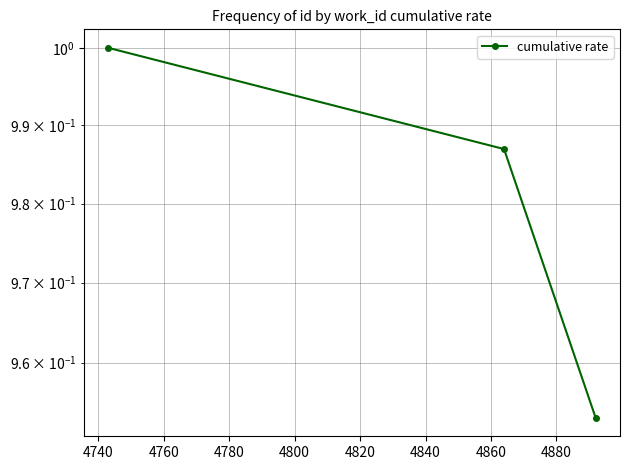

How many lines are shown in the chart?

1